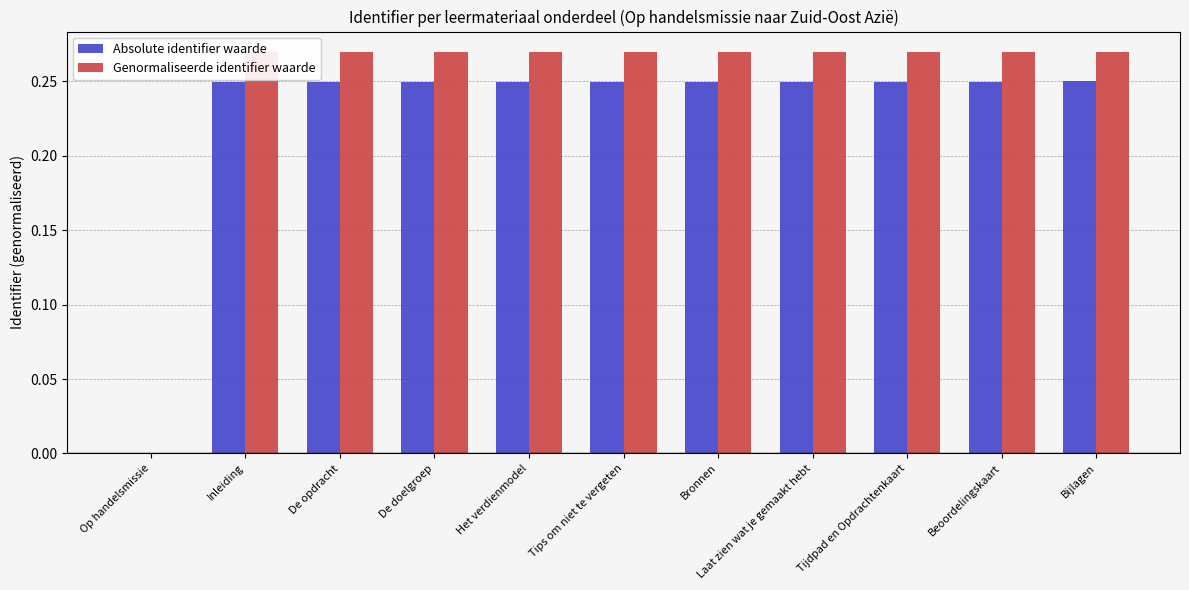

What is the total value across all series at Tijdpad en Opdrachtenkaart?

0.5